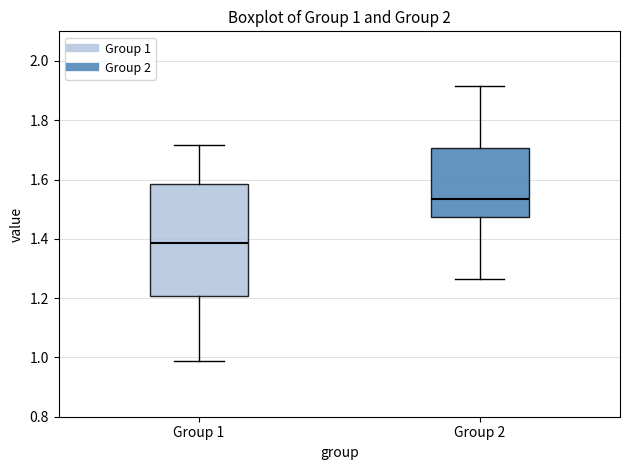

Which box has the highest median line?

Group 2